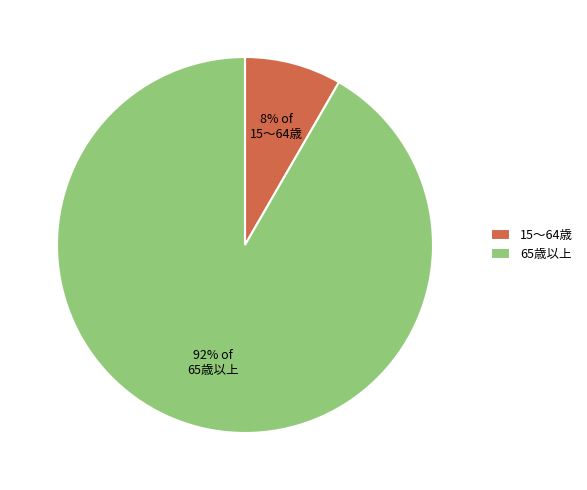

To the nearest percent, what is the average slice percentage?

50%